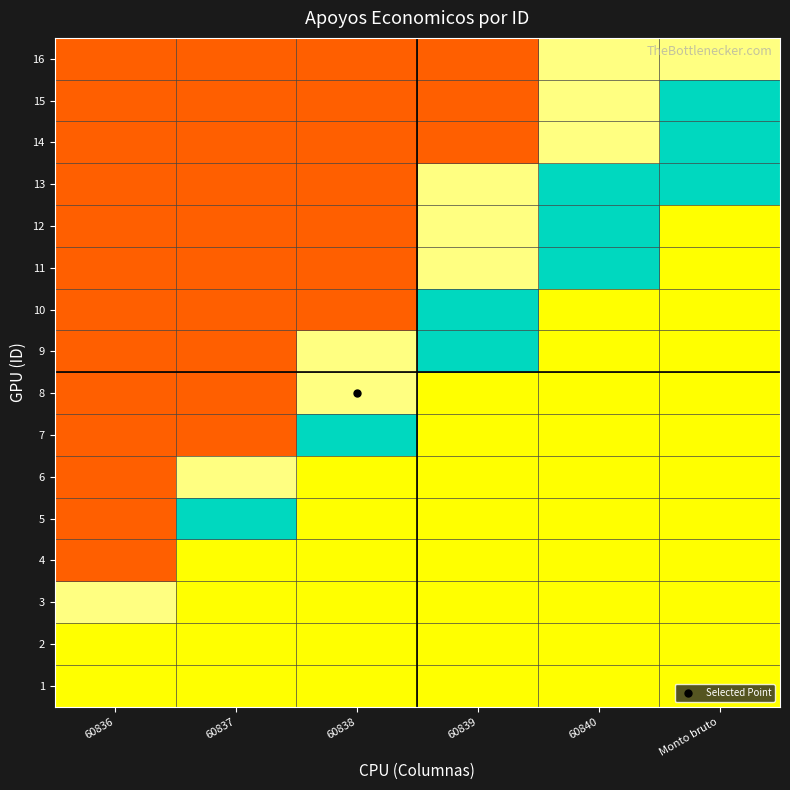

Reading left to right, extract all data points from this chart.

1: 60836=0.4	60837=0.4	60838=0.4	60839=0.4	60840=0.4	Monto bruto=0.4
2: 60836=0.4	60837=0.4	60838=0.4	60839=0.4	60840=0.4	Monto bruto=0.4
3: 60836=0.5	60837=0.4	60838=0.4	60839=0.4	60840=0.4	Monto bruto=0.4
4: 60836=0.1	60837=0.4	60838=0.4	60839=0.4	60840=0.4	Monto bruto=0.4
5: 60836=0.1	60837=0.8	60838=0.4	60839=0.4	60840=0.4	Monto bruto=0.4
6: 60836=0.1	60837=0.5	60838=0.4	60839=0.4	60840=0.4	Monto bruto=0.4
7: 60836=0.1	60837=0.1	60838=0.8	60839=0.4	60840=0.4	Monto bruto=0.4
8: 60836=0.1	60837=0.1	60838=0.5	60839=0.4	60840=0.4	Monto bruto=0.4
9: 60836=0.1	60837=0.1	60838=0.5	60839=0.8	60840=0.4	Monto bruto=0.4
10: 60836=0.1	60837=0.1	60838=0.1	60839=0.8	60840=0.4	Monto bruto=0.4
11: 60836=0.1	60837=0.1	60838=0.1	60839=0.5	60840=0.8	Monto bruto=0.4
12: 60836=0.1	60837=0.1	60838=0.1	60839=0.5	60840=0.8	Monto bruto=0.4
13: 60836=0.1	60837=0.1	60838=0.1	60839=0.5	60840=0.8	Monto bruto=0.8
14: 60836=0.1	60837=0.1	60838=0.1	60839=0.1	60840=0.5	Monto bruto=0.8
15: 60836=0.1	60837=0.1	60838=0.1	60839=0.1	60840=0.5	Monto bruto=0.8
16: 60836=0.1	60837=0.1	60838=0.1	60839=0.1	60840=0.5	Monto bruto=0.5